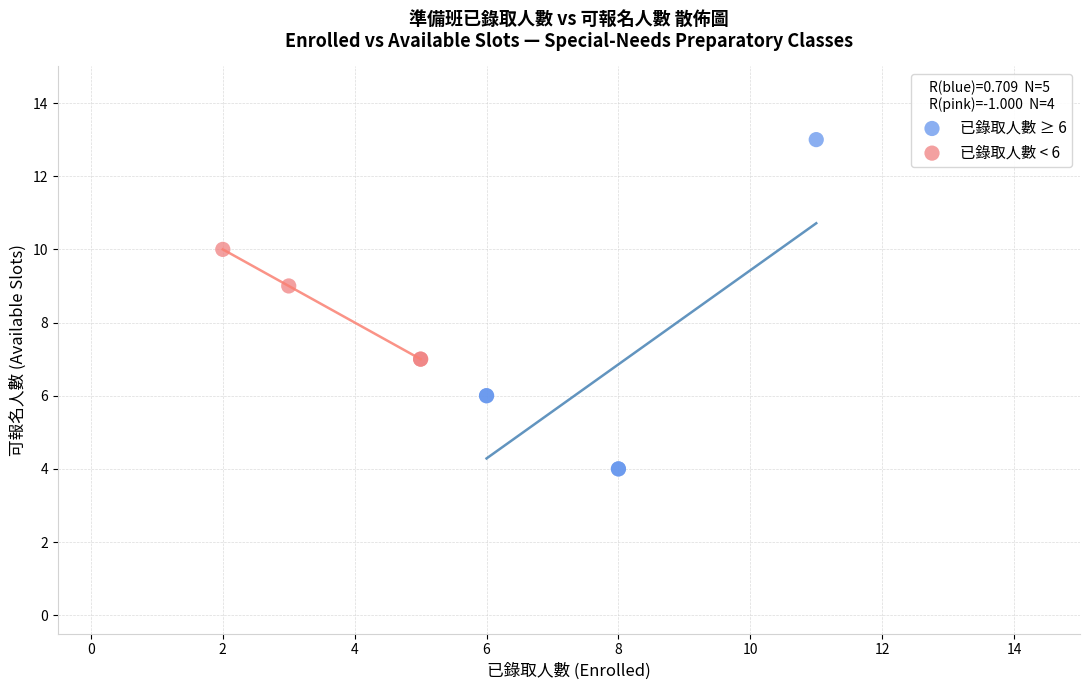

What are all the series names shown in the legend?

已錄取人數 ≥ 6, 已錄取人數 < 6